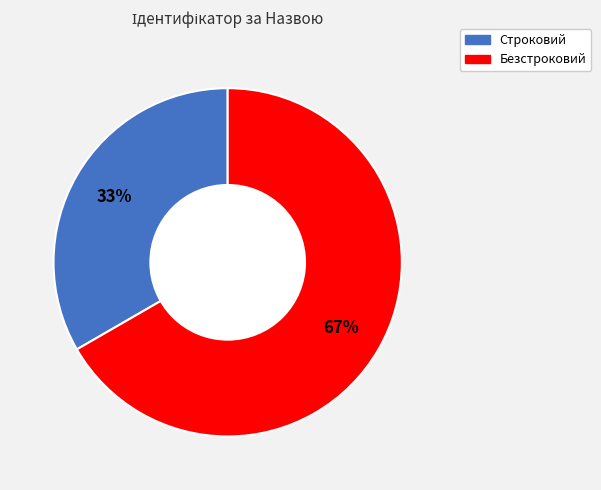

Do Безстроковий and Строковий together represent more than half of the pie?

Yes